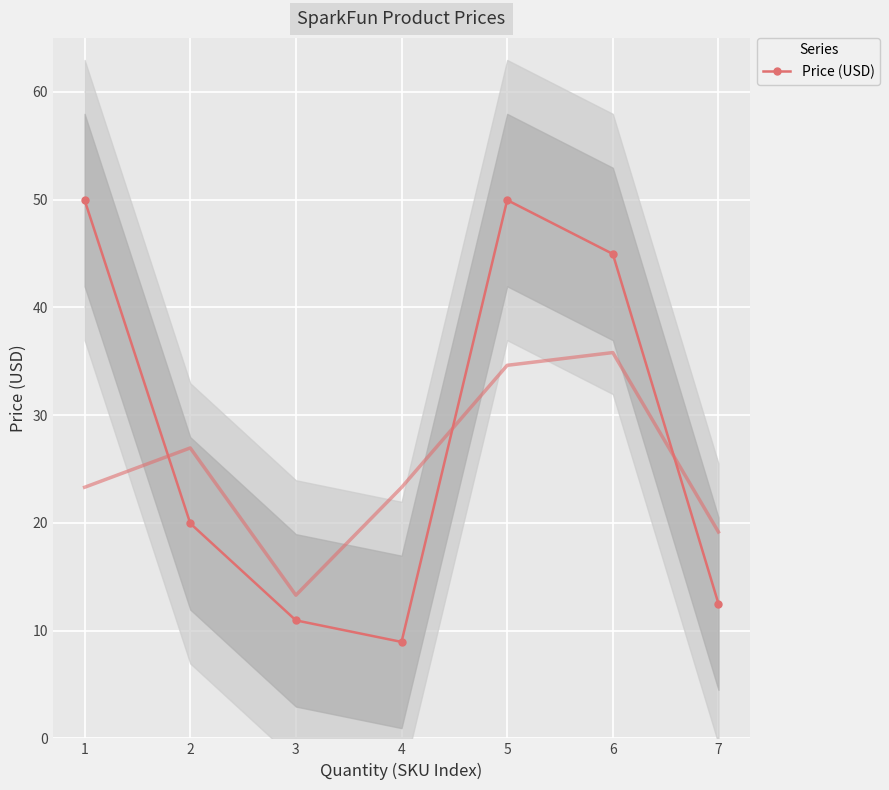

How many interior local valleys (lower than both neighbors) does the data have?

1